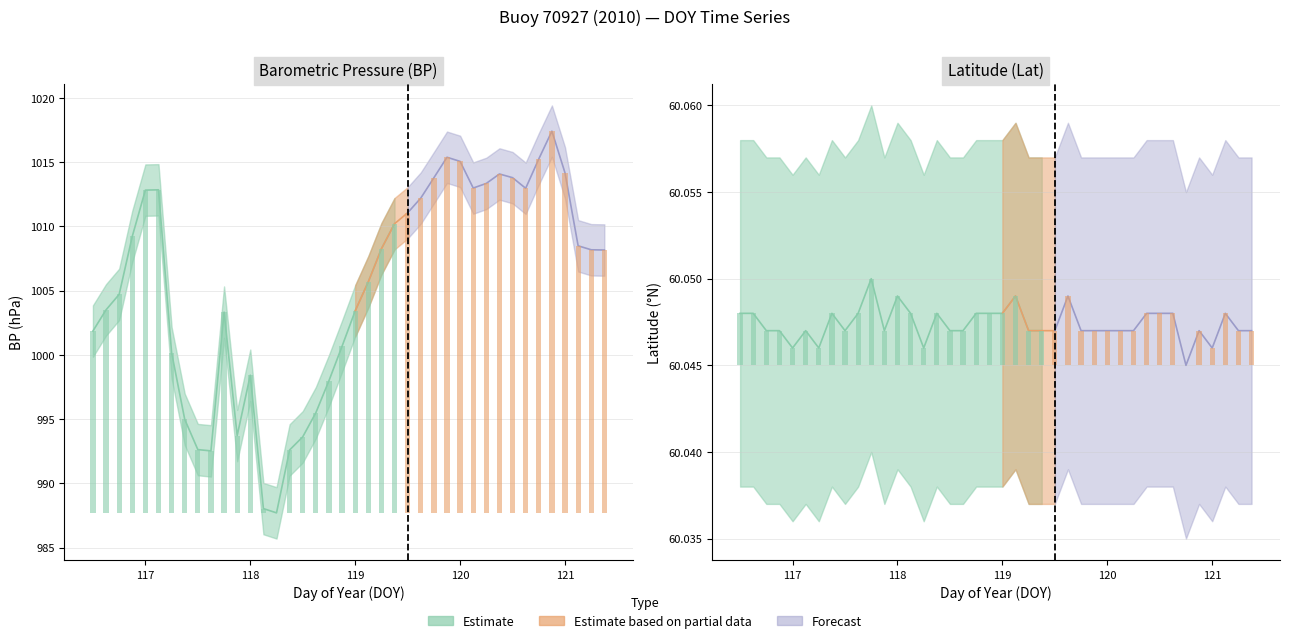

At which label does BP_high reach its peak?

120.875